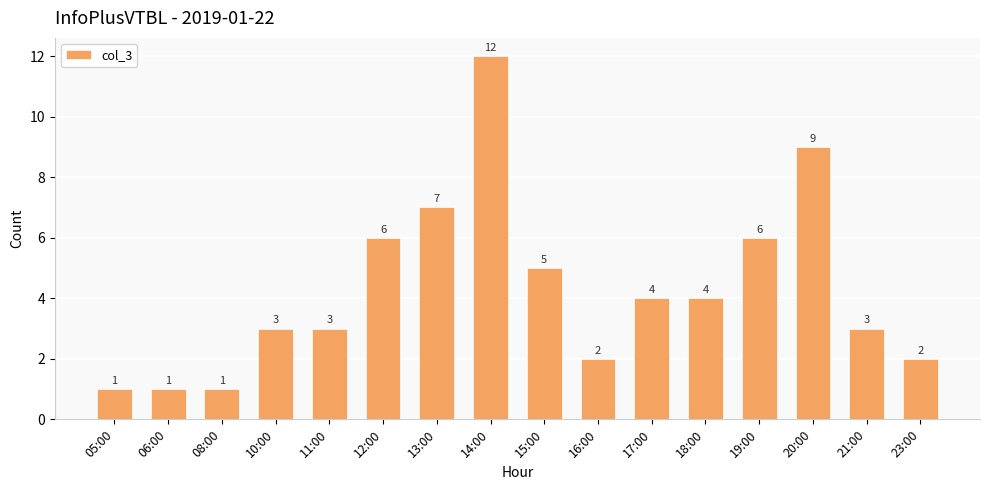

How many values are below 4?

8